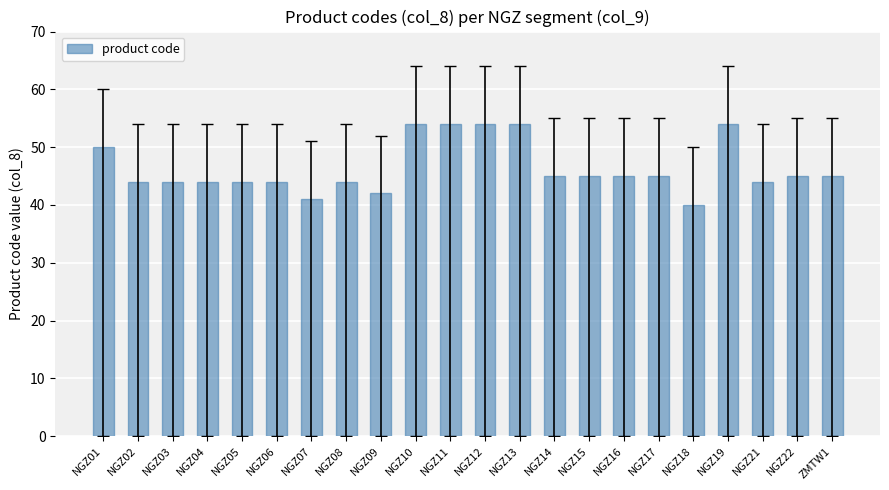

The value at NGZ17 is 45. True or false?

True